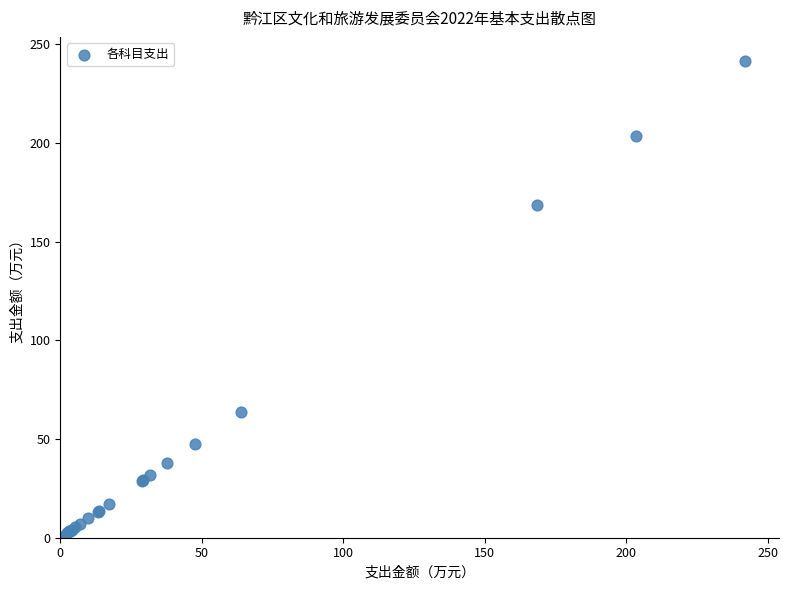

What Y value in the scatter plot is closest to 121?

168.5